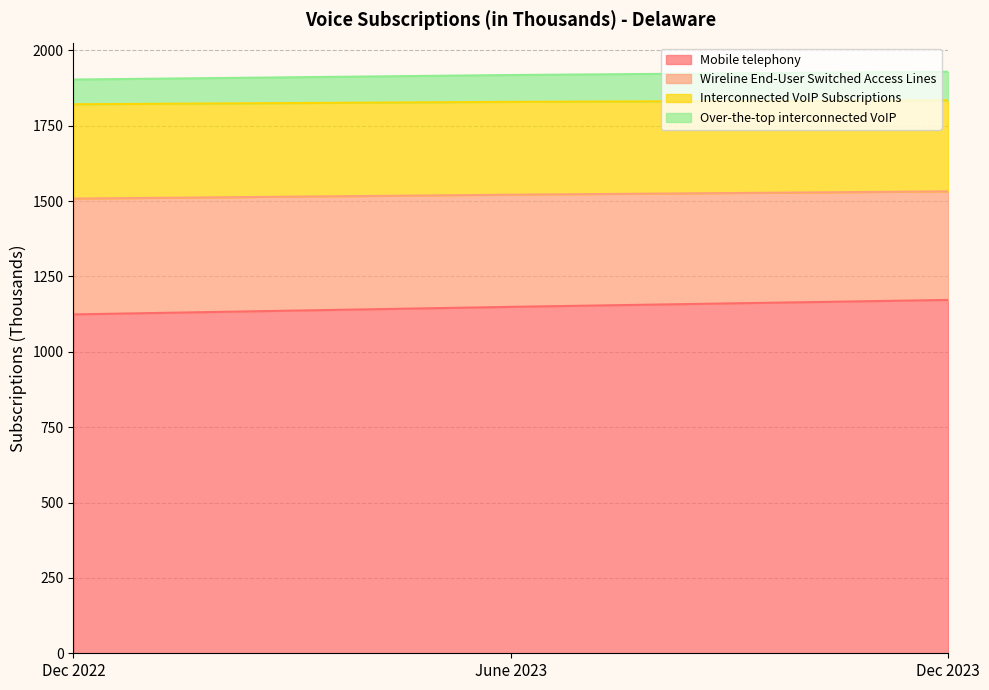

Count the Mobile telephony values in the range 1124 to 1172.

3